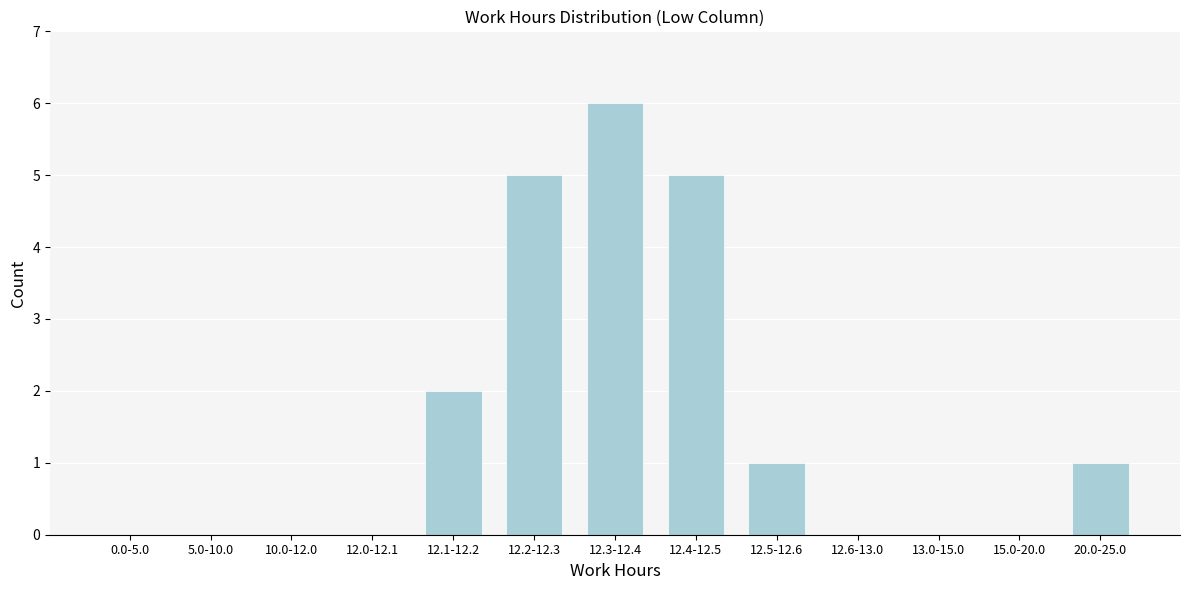

Reading right to left, transcribe all the data shown in this chart.

20.0-25.0=1	15.0-20.0=0	13.0-15.0=0	12.6-13.0=0	12.5-12.6=1	12.4-12.5=5	12.3-12.4=6	12.2-12.3=5	12.1-12.2=2	12.0-12.1=0	10.0-12.0=0	5.0-10.0=0	0.0-5.0=0